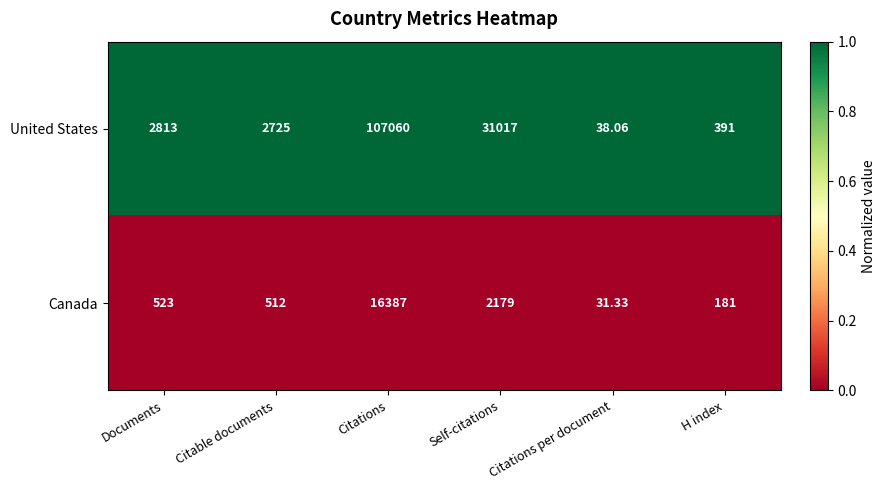

At which category does the chart reach its minimum across all series?

Citations per document